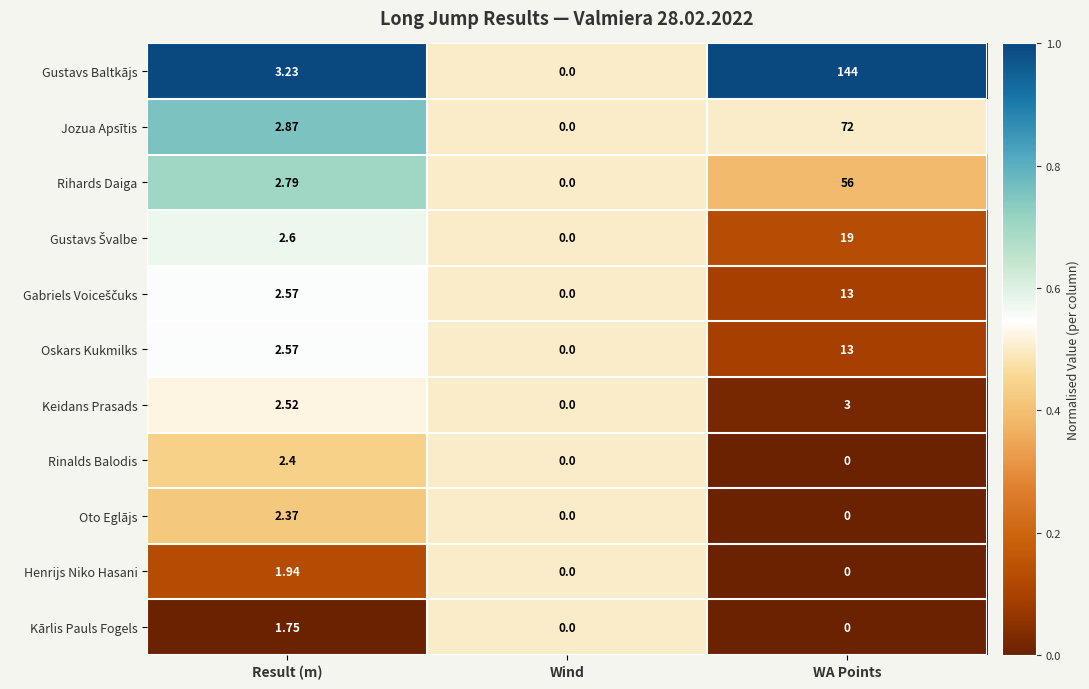

At which category is the sum across all series the highest?

WA Points